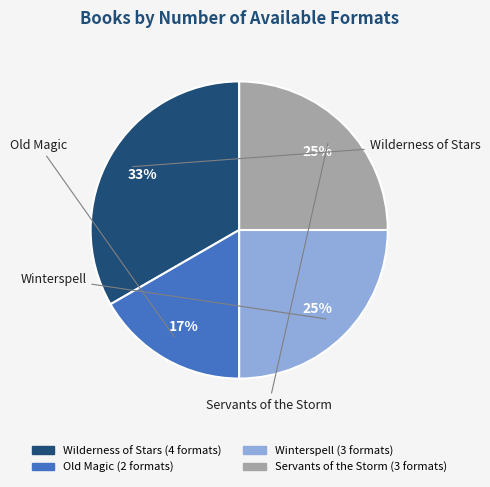

Combined, do Servants of the Storm and Old Magic account for over 50%?

No